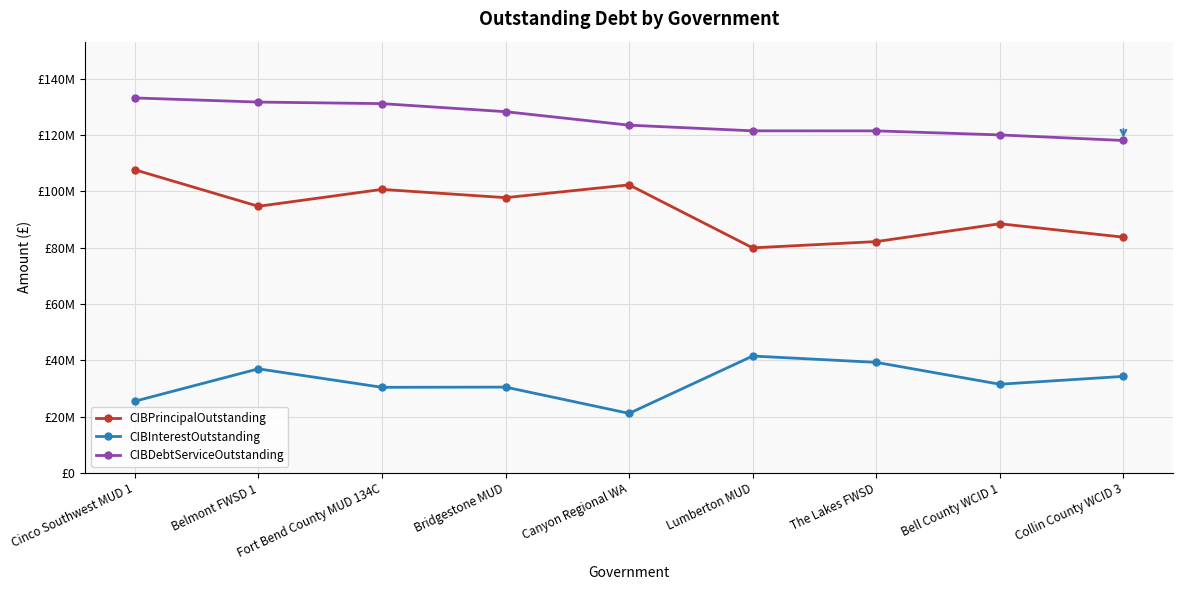

What is the total value across all series at Canyon Regional WA?

246918553.2